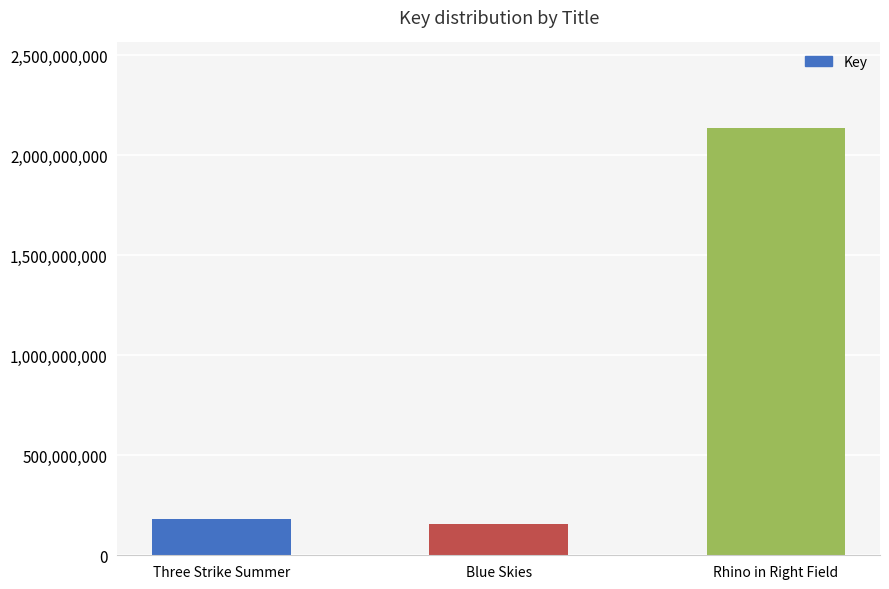

How many distinct data groups are displayed?

1